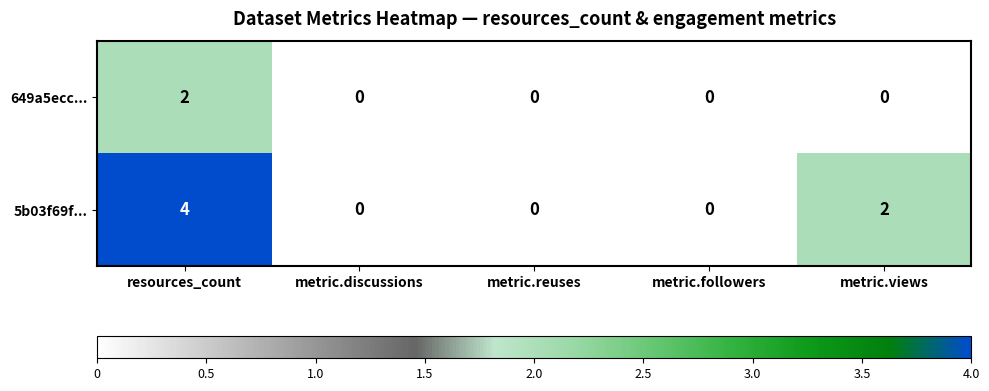

The 649a5ecc... series shows 1 at metric.views. True or false?

False